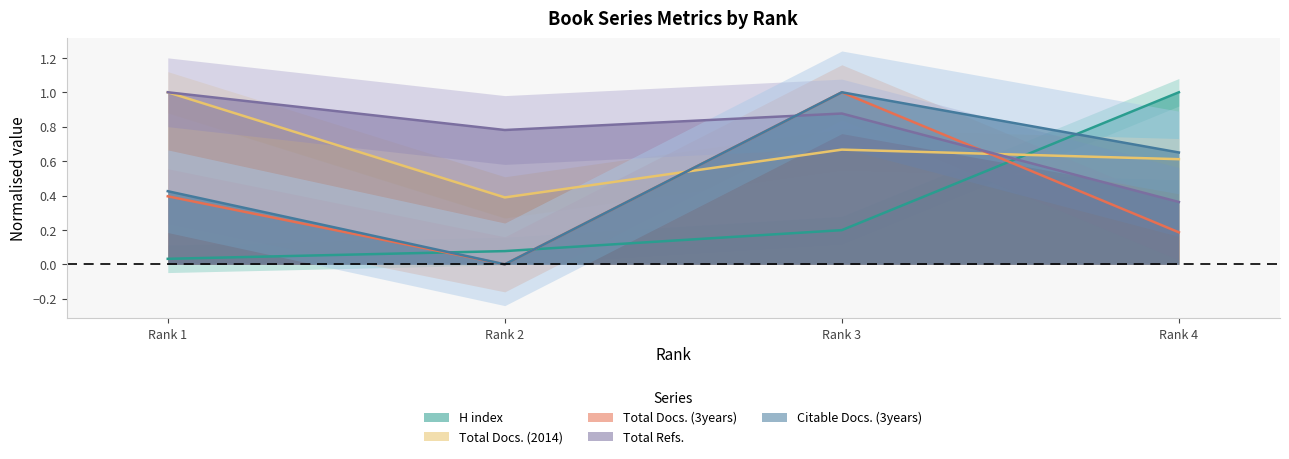

In Total Refs., how many points are higher than both neighbors (excluding endpoints)?

1